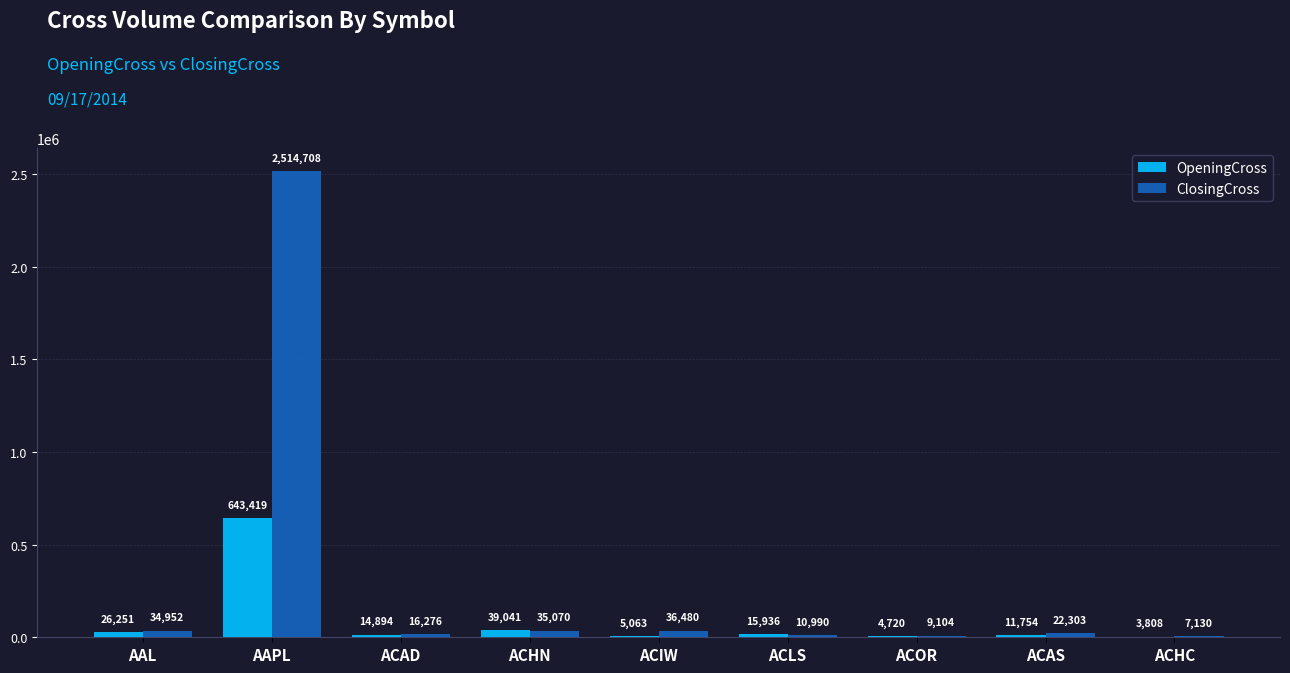

Between AAL and ACLS, which series saw the biggest shift?

ClosingCross